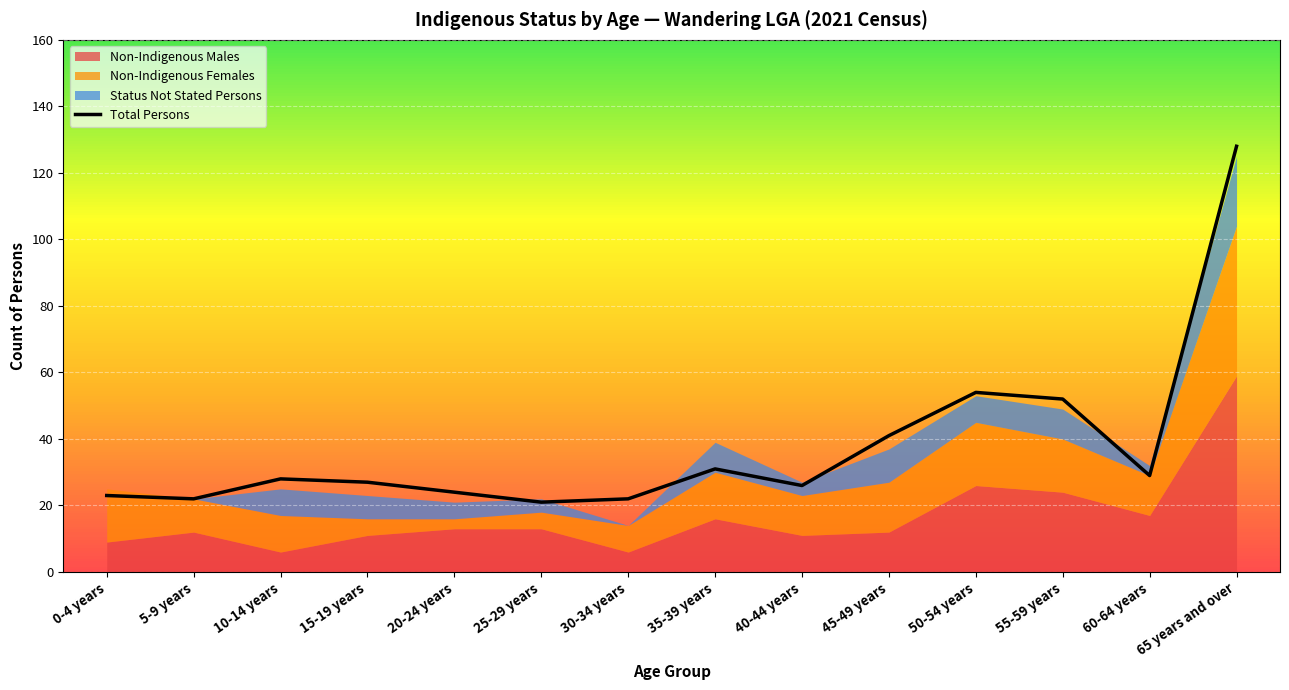

Rank the categories by value from lowest to highest.

25-29 years, 5-9 years, 30-34 years, 0-4 years, 20-24 years, 40-44 years, 15-19 years, 10-14 years, 60-64 years, 35-39 years, 45-49 years, 55-59 years, 50-54 years, 65 years and over